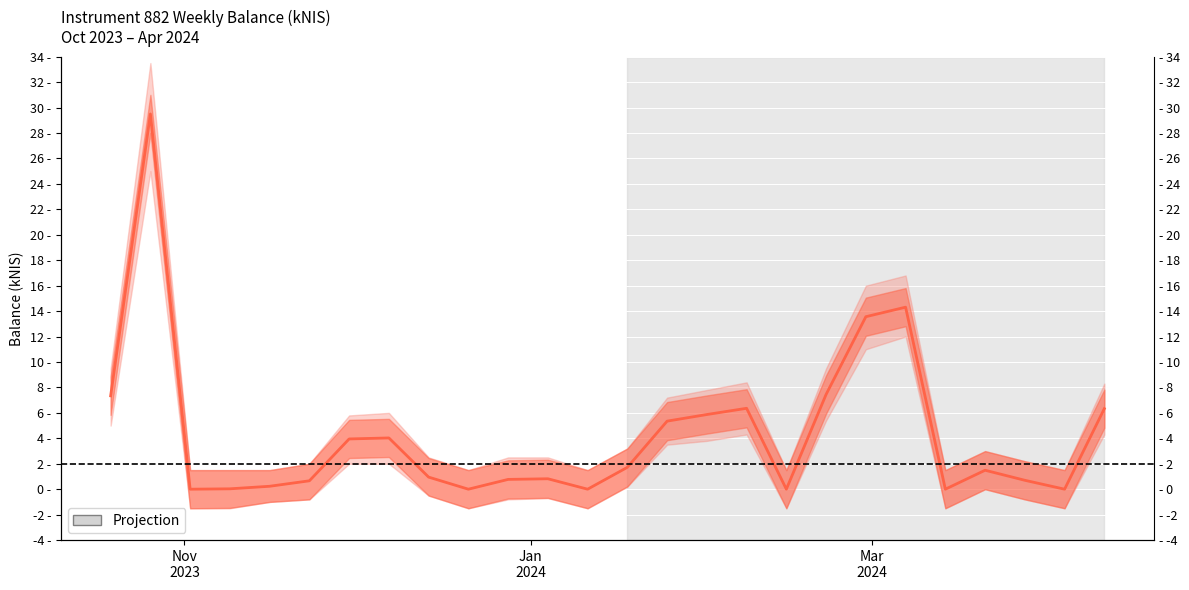

What is the maximum value shown in the chart?

29.5